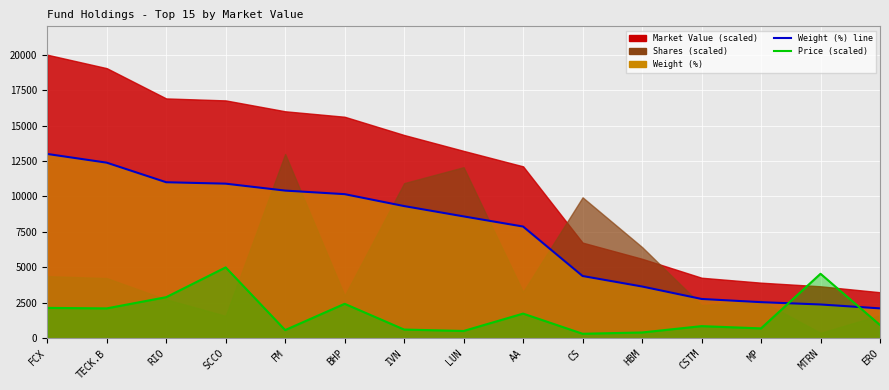

What position from the left is FCX?

1